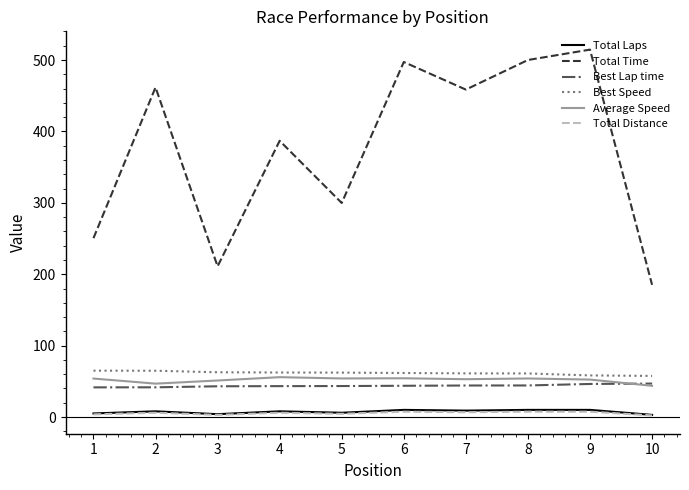

True or false: Best Speed and Total Time intersect in this chart.

False